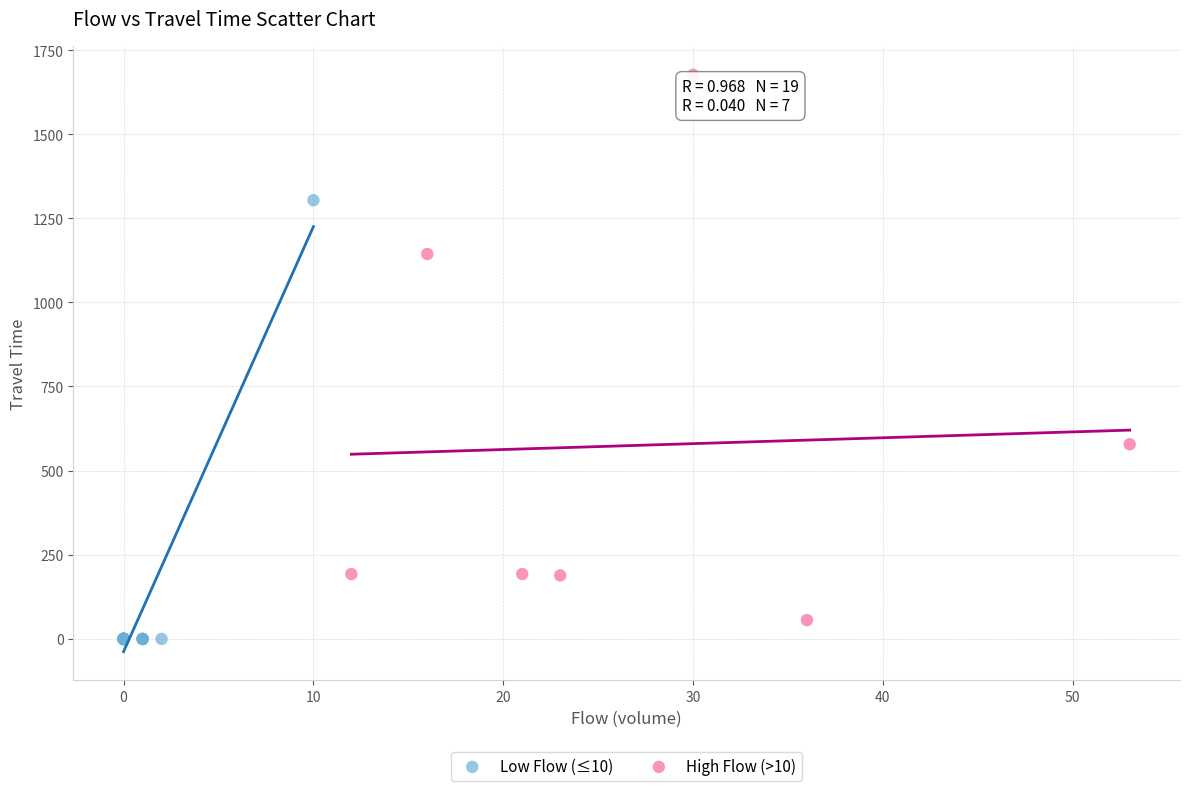

Which series has the widest spread of Y values?

High Flow (>10)